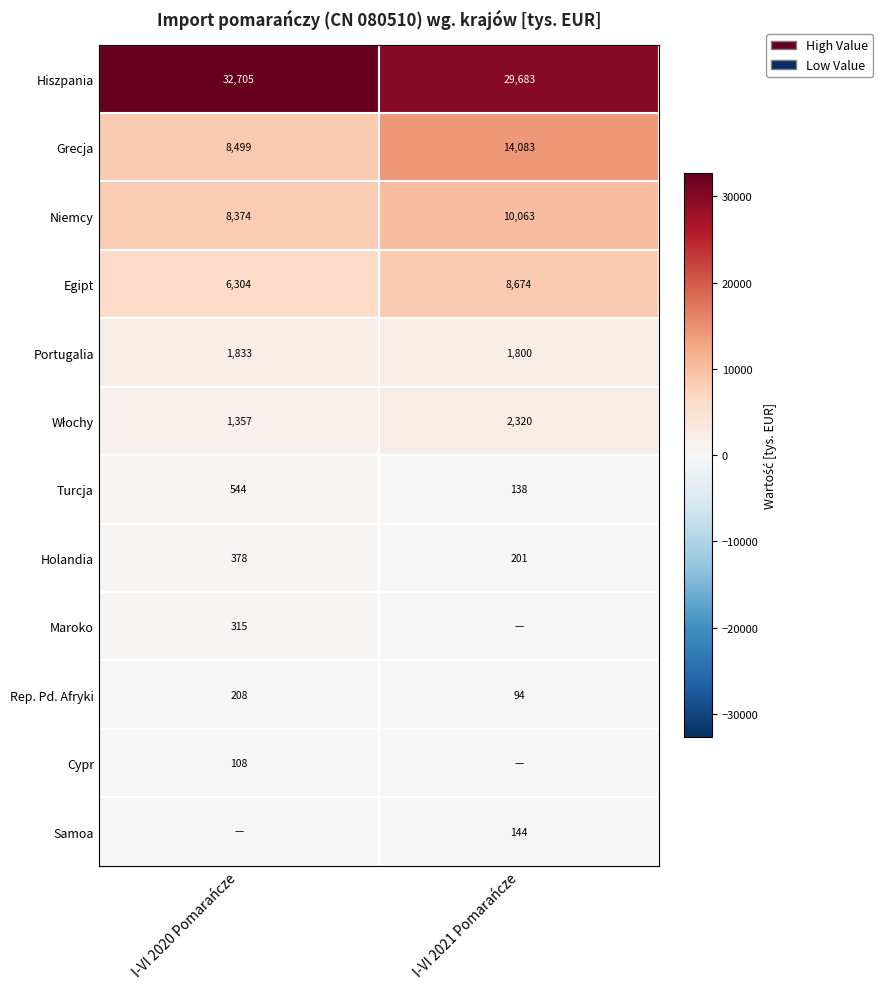

At which category is the sum across all series the highest?

I-VI 2021 Pomarańcze